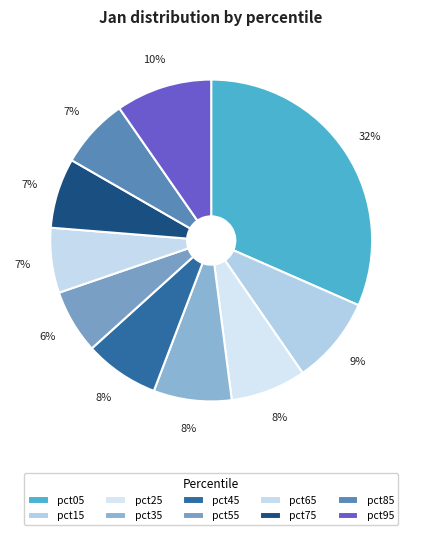

How many slices are in this pie chart?

10